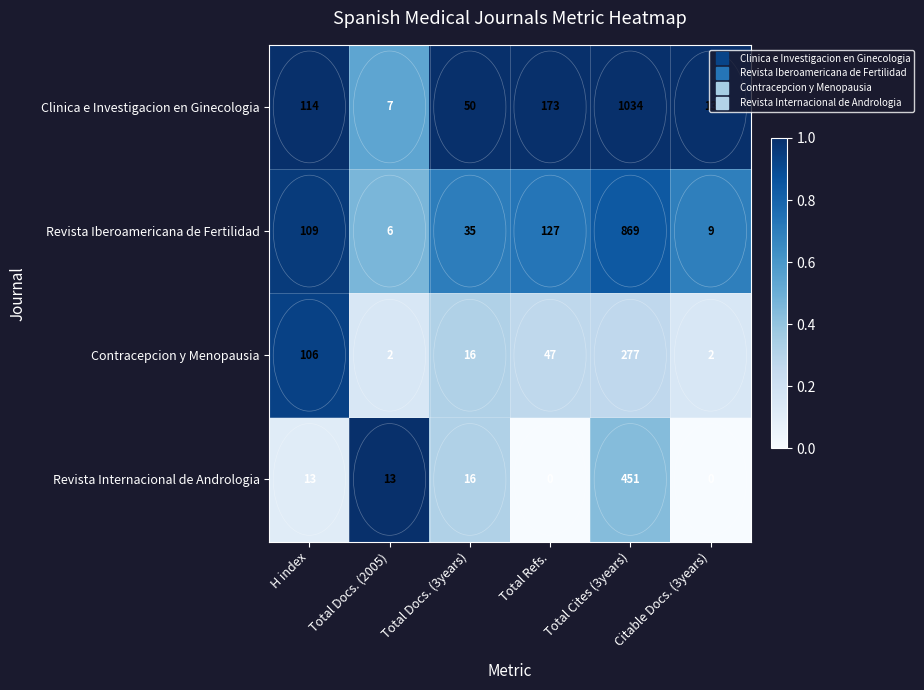

What is the average value of the Contracepcion y Menopausia series?

75